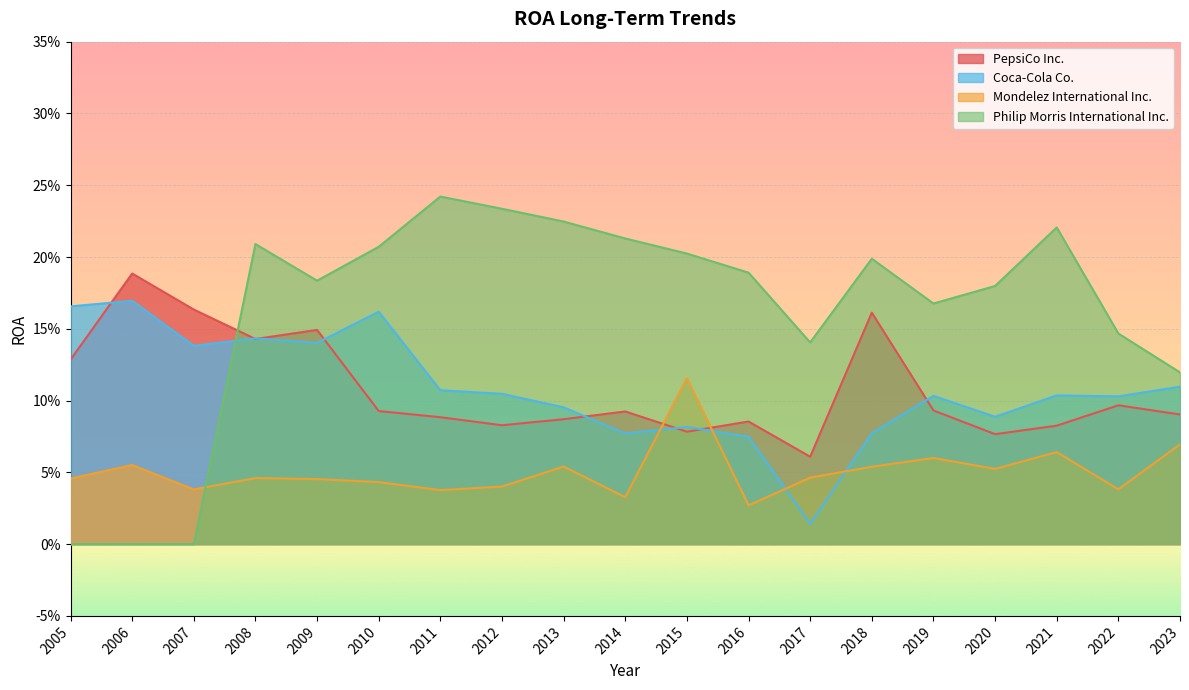

What are all the series names shown in the legend?

PepsiCo Inc., Coca-Cola Co., Mondelez International Inc., Philip Morris International Inc.